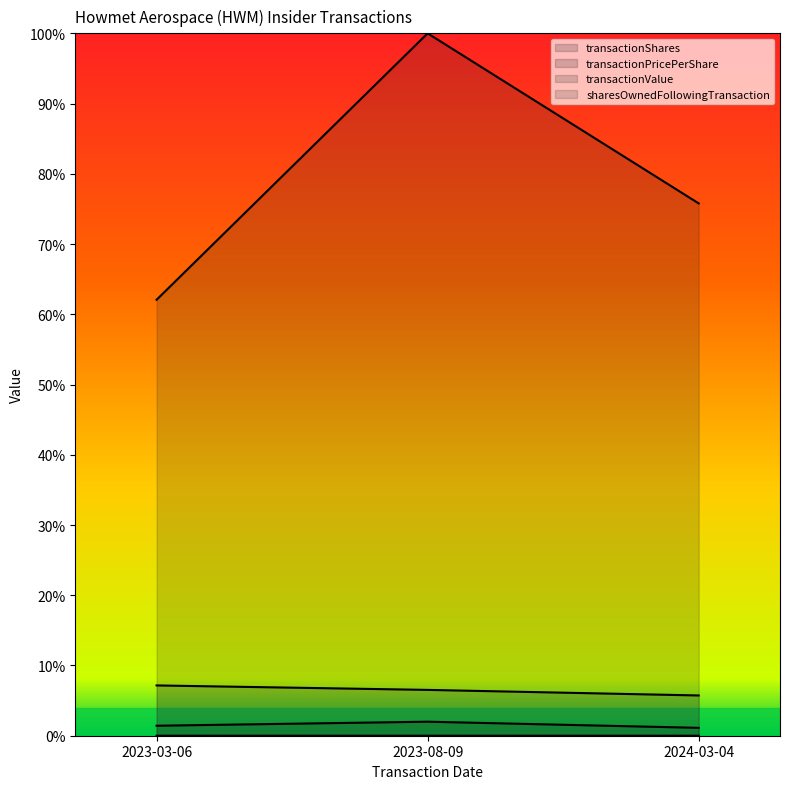

The sharesOwnedFollowingTransaction series shows 0.1 at 2023-08-09. True or false?

True